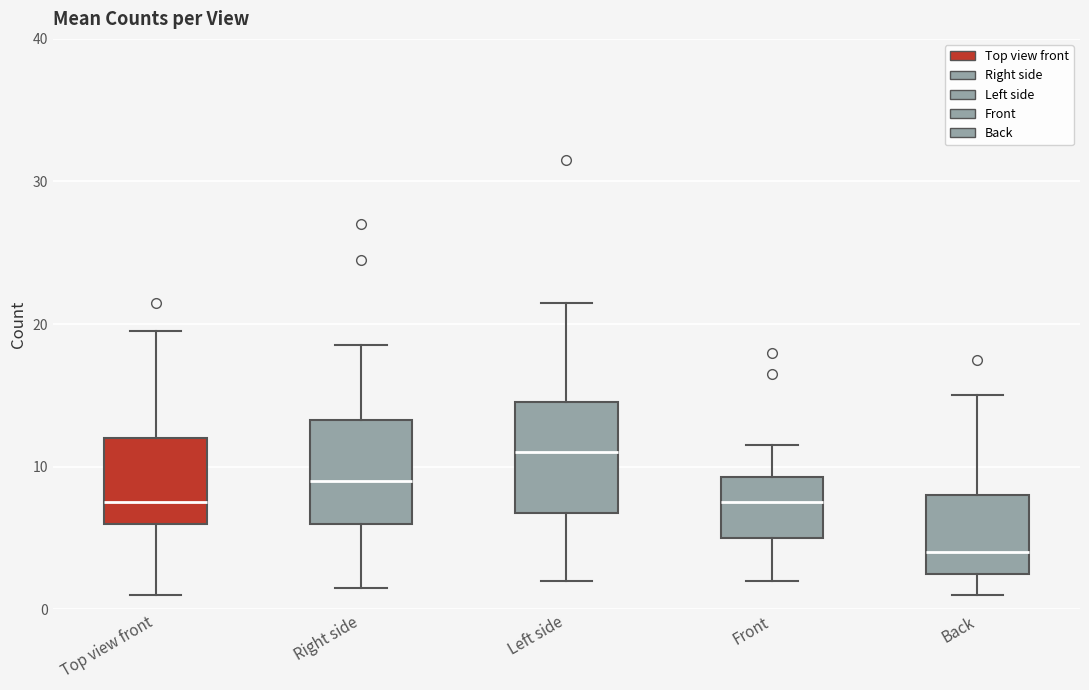

Reading left to right, read every box against the y-axis: the position of its median line, the range the box covers, and the ends of its whiskers. The values are not printed on the chart, so give them approximately, as read against the axis.

Top view front: median 8, box 6 to 12, whiskers 1 to 20
Right side: median 9, box 6 to 13, whiskers 2 to 19
Left side: median 11, box 7 to 15, whiskers 2 to 22
Front: median 8, box 5 to 9, whiskers 2 to 12
Back: median 4, box 3 to 8, whiskers 1 to 15